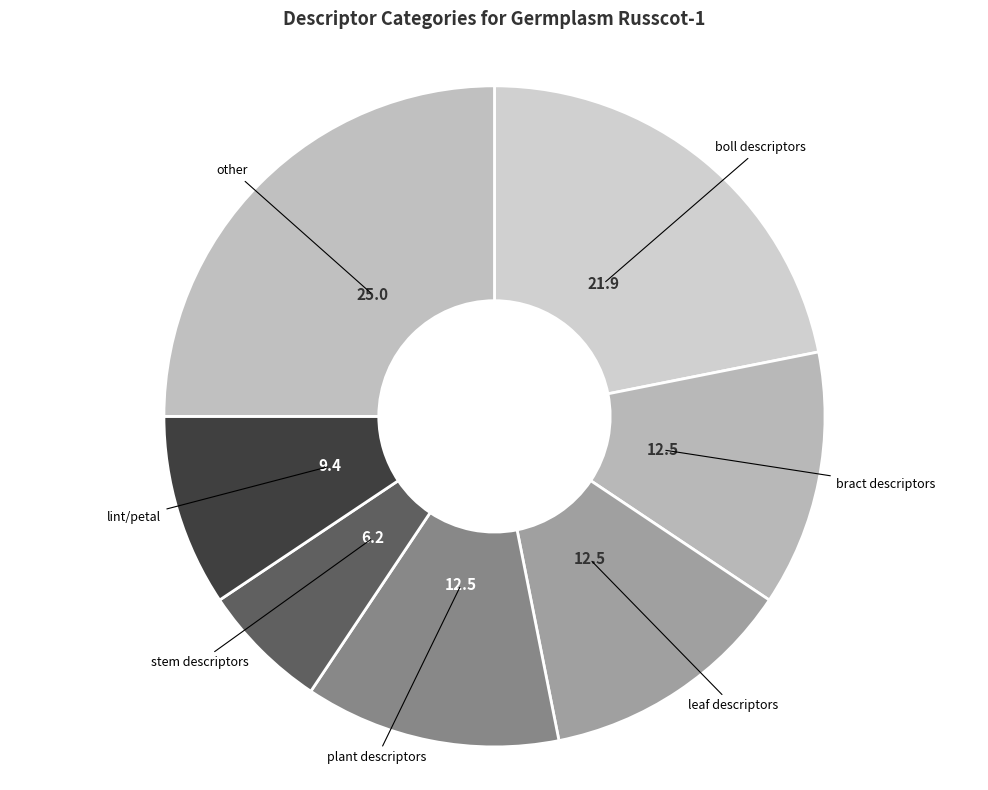

Count the number of slices in the pie.

7